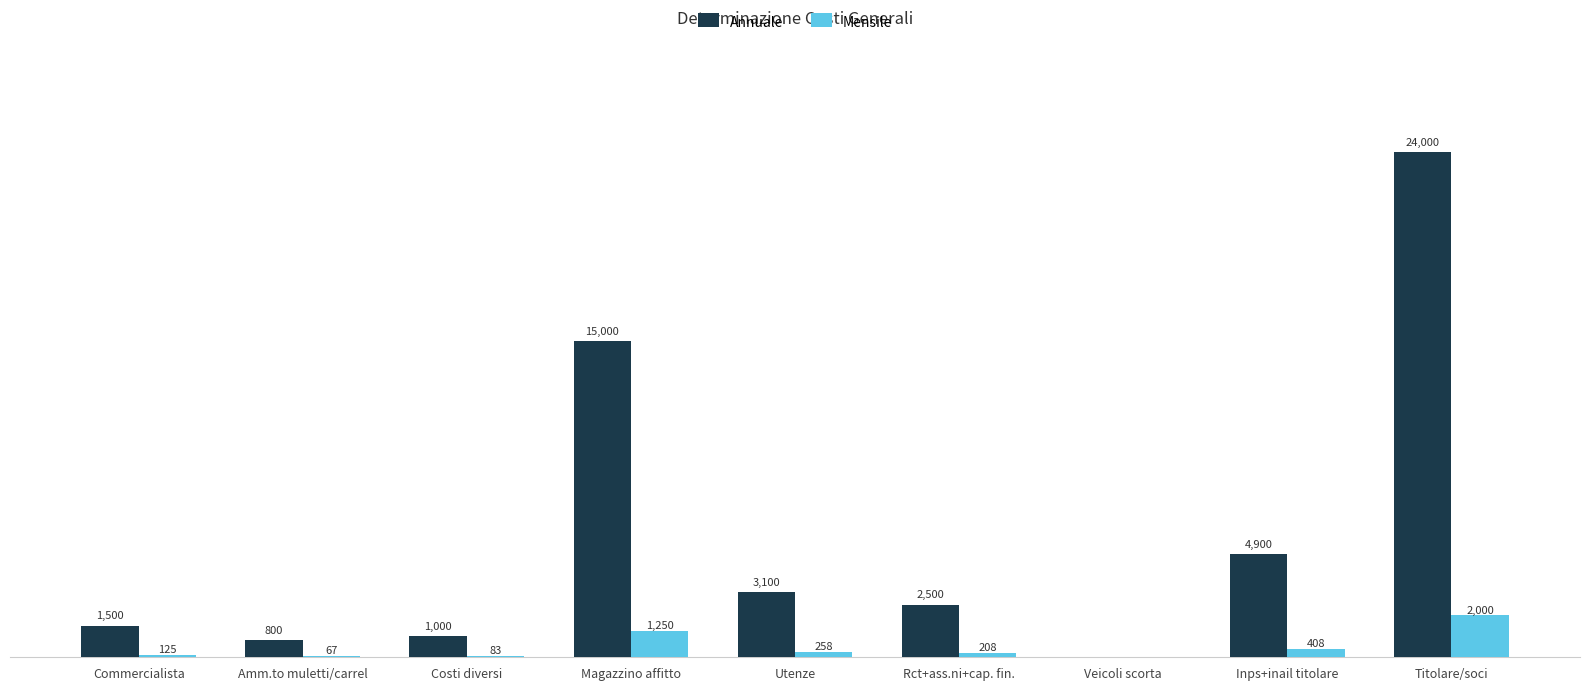

Between Commercialista and Utenze, which series saw the biggest shift?

Annuale